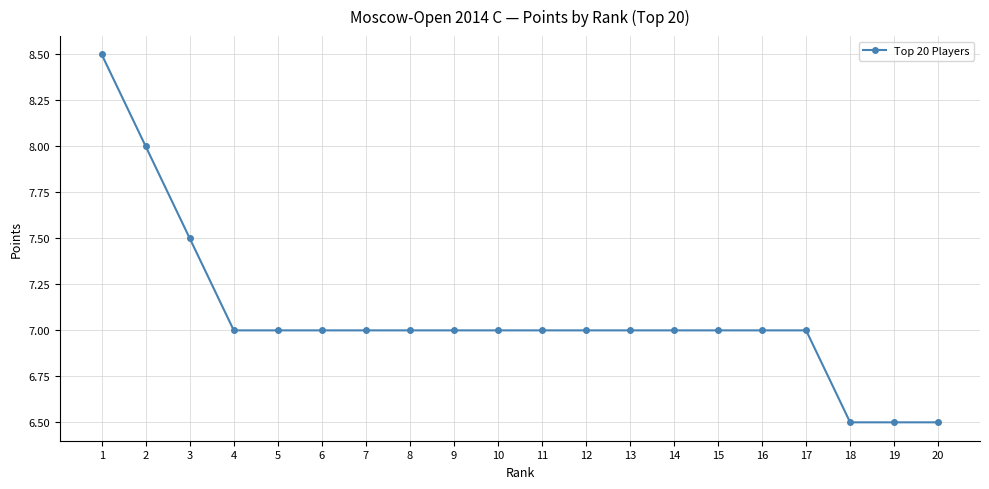

What is the value of the 16th point from the left?

7.0